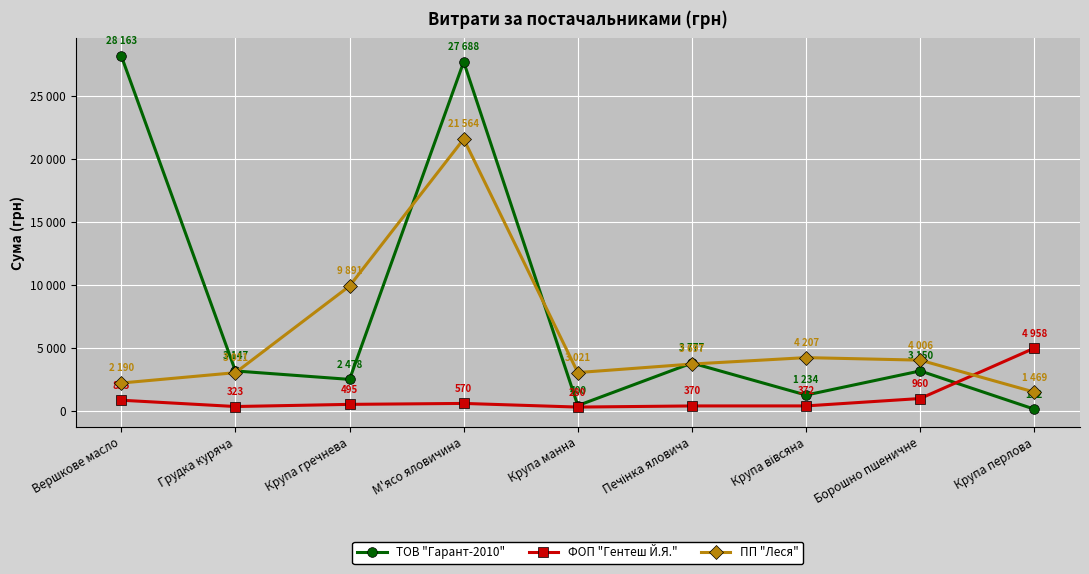

At which category does ТОВ "Гарант-2010" reach its first local valley?

Крупа гречнева